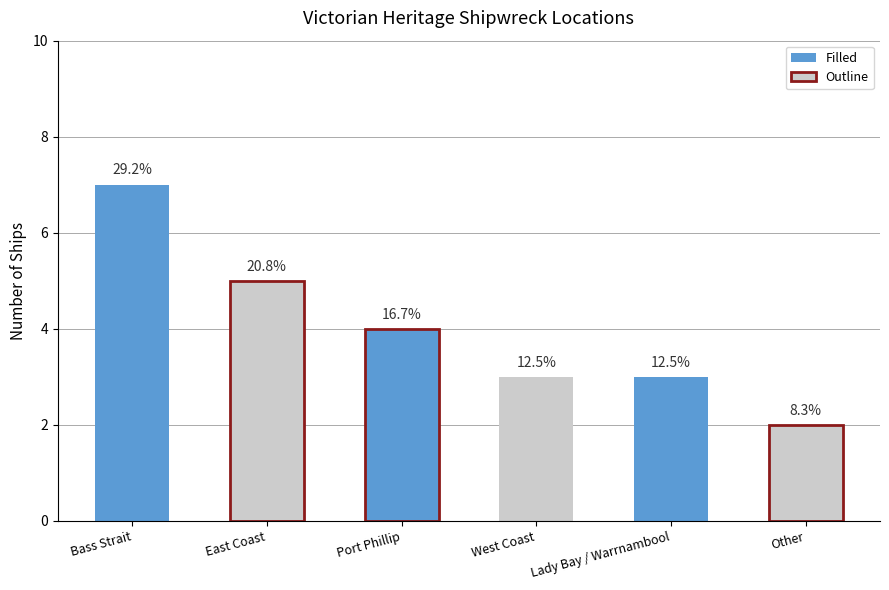

Are the bars horizontal?

No